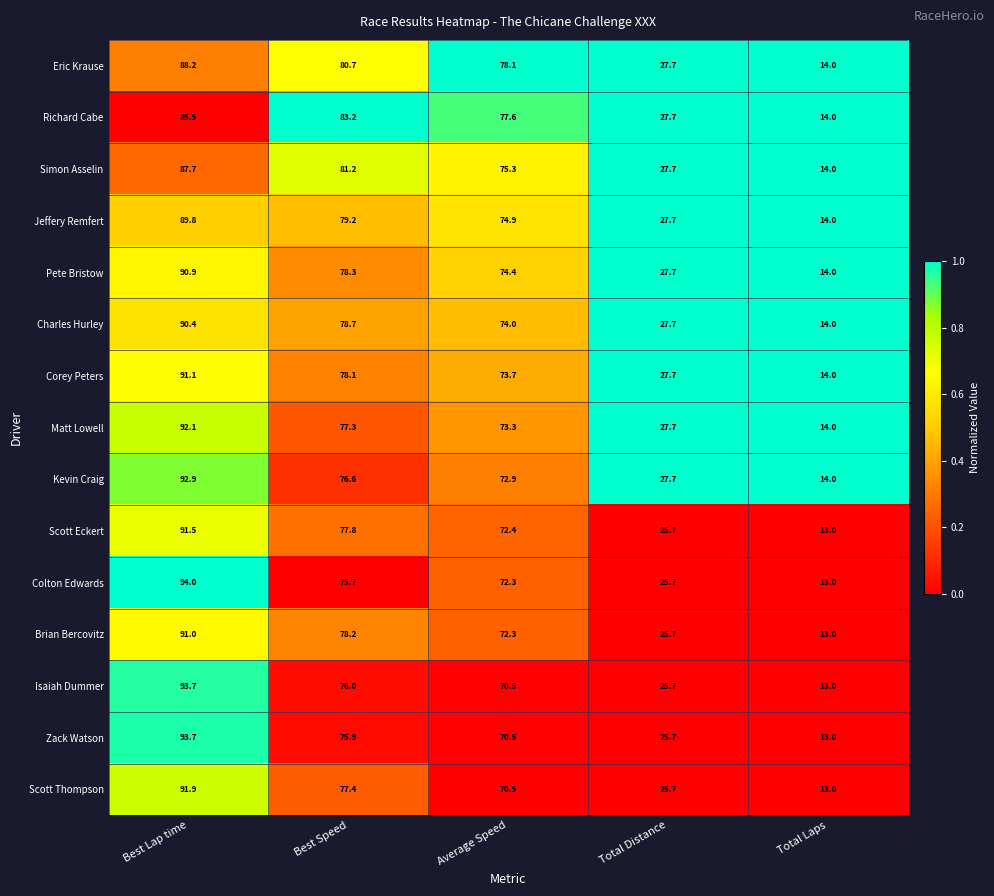

The Charles Hurley series shows 74.0 at Average Speed. True or false?

True